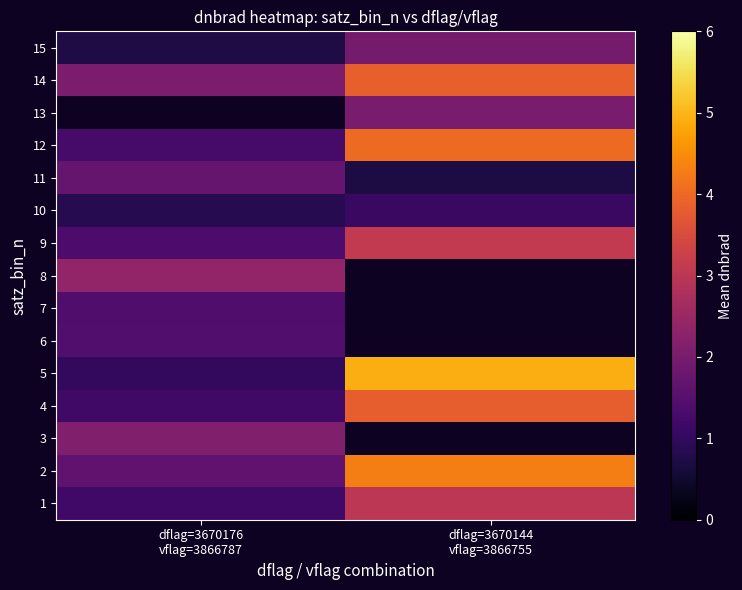

What is the greatest value displayed?

4.9